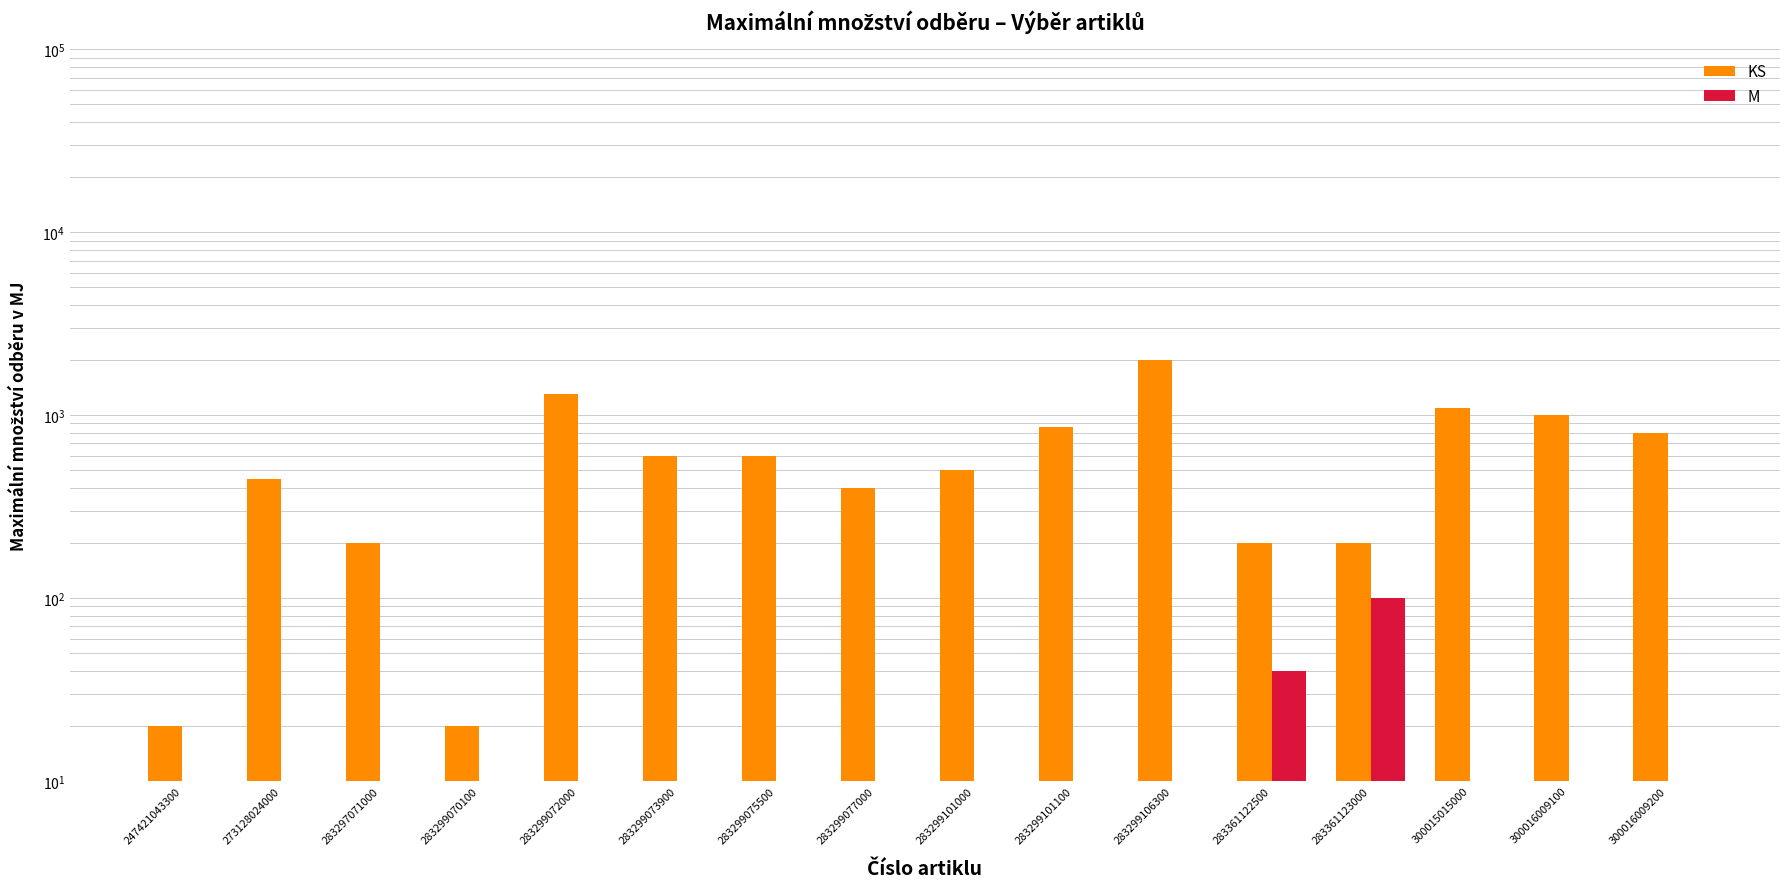

What is the sum of the KS values at 283361123000 and 283299077000?

600